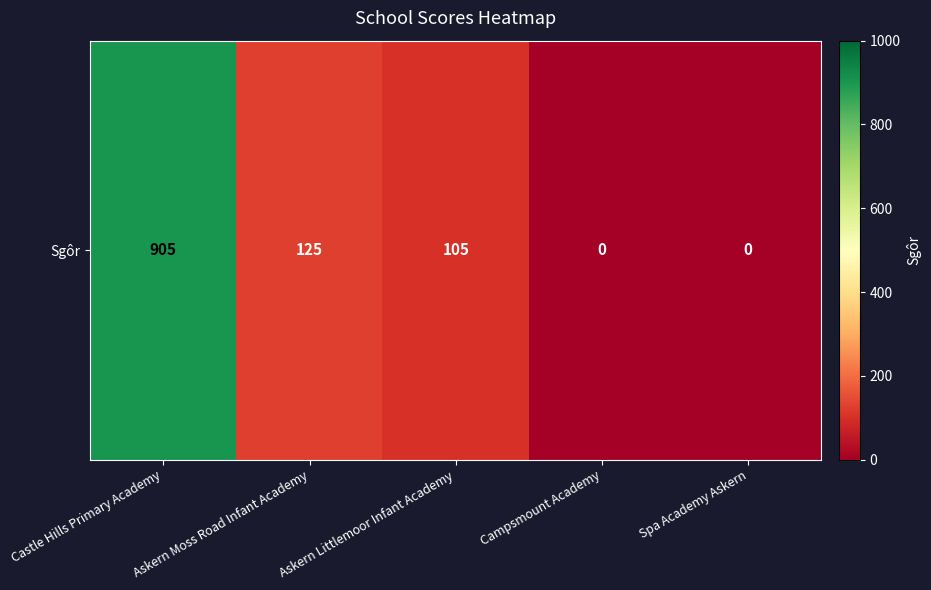

True or false: the data shows 105 at Askern Littlemoor Infant Academy.

True